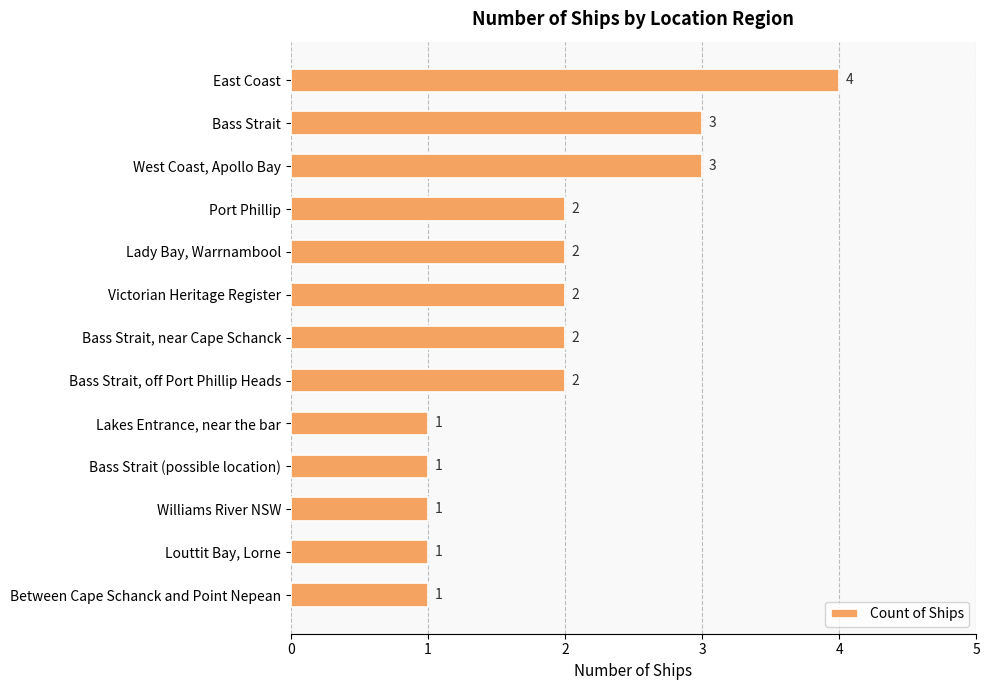

Count the number of data series in this chart.

1